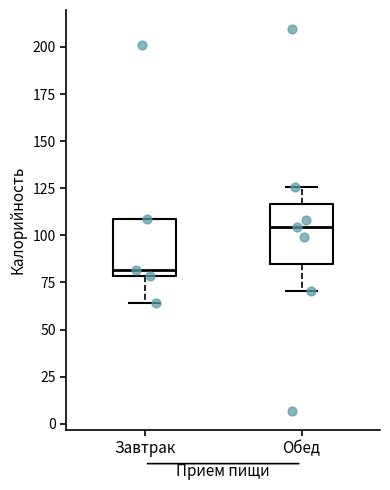

Which box has the lowest median line?

Завтрак